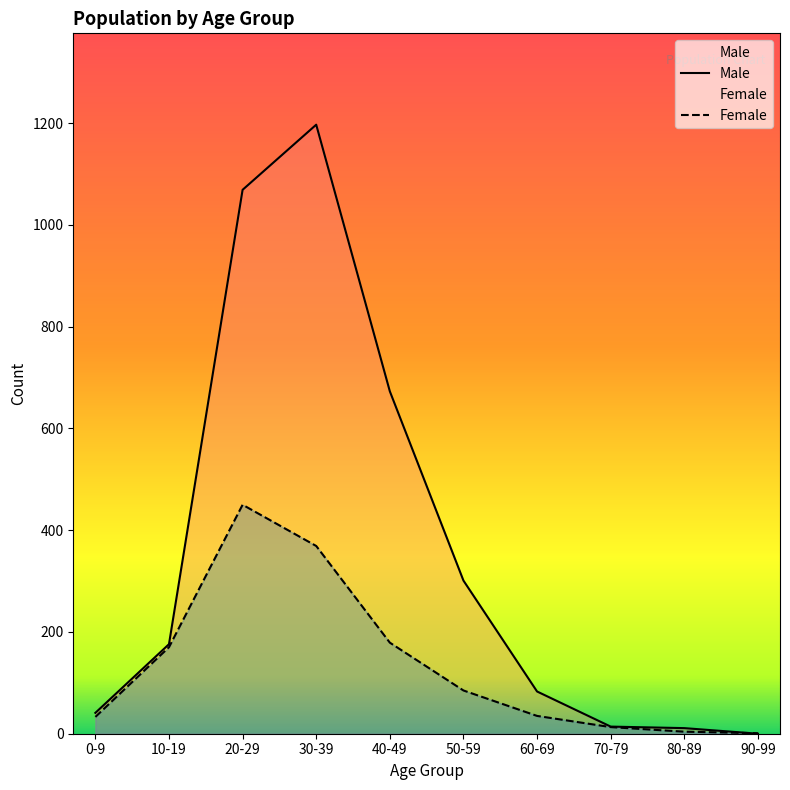

What is the average value of the Male series?

356